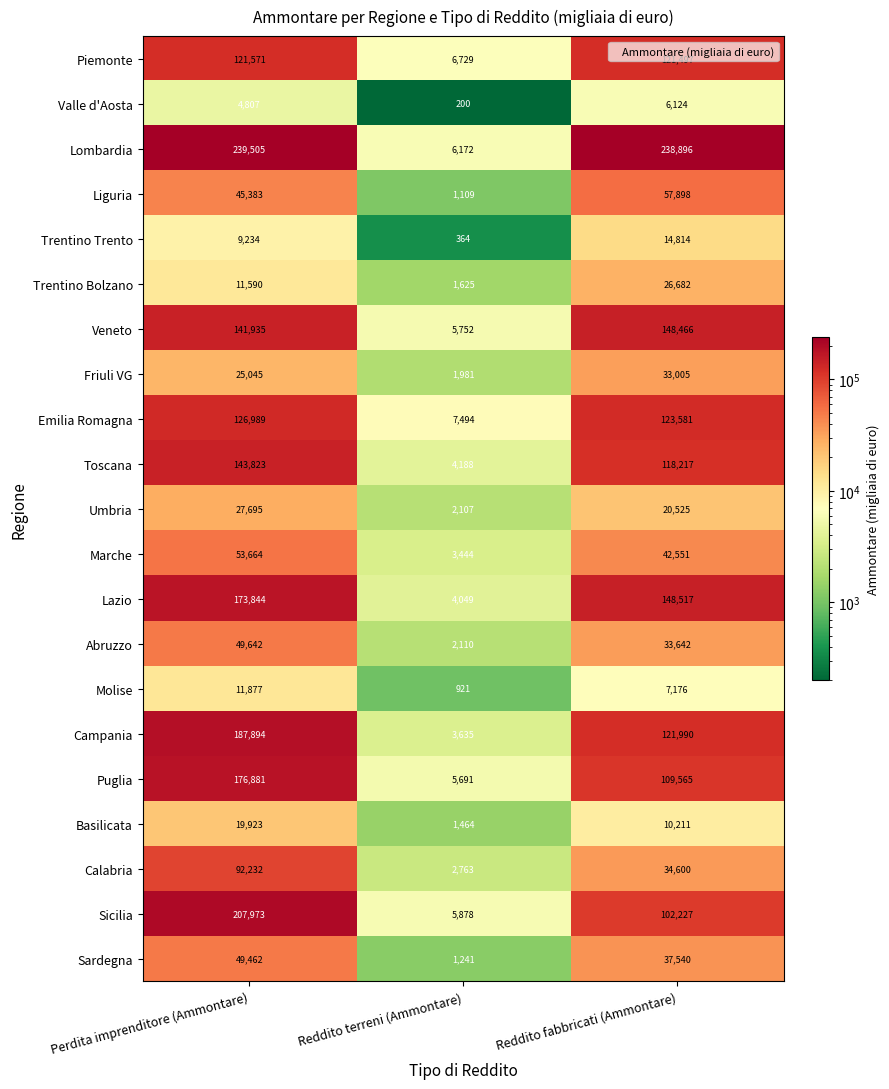

What is the total value across all series at Reddito terreni (Ammontare)?

68917